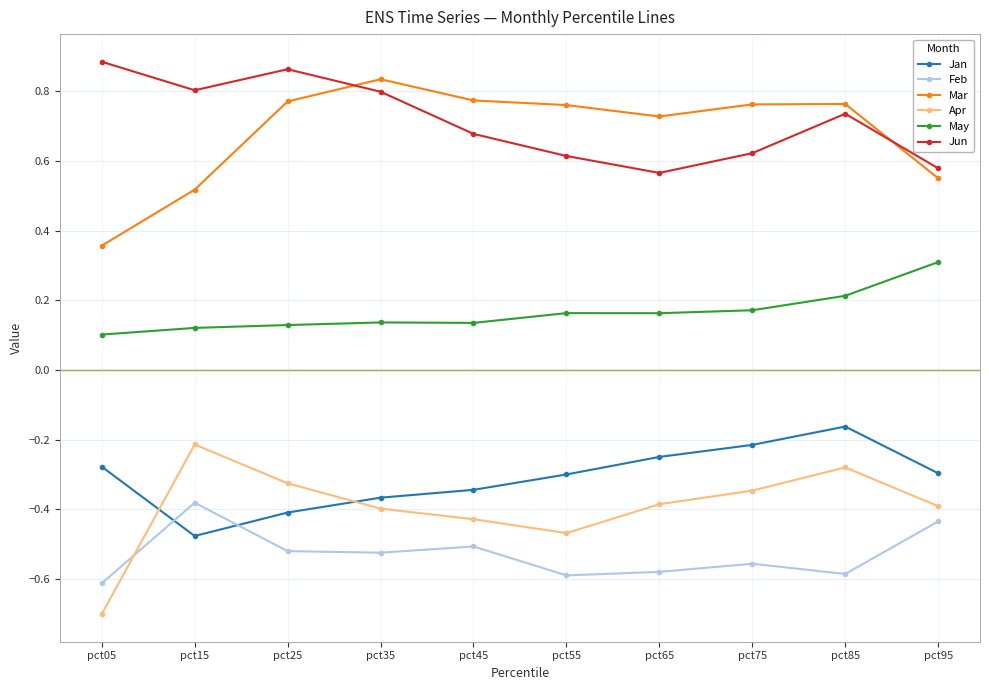

How many interior local peaks does the Feb series have?

3